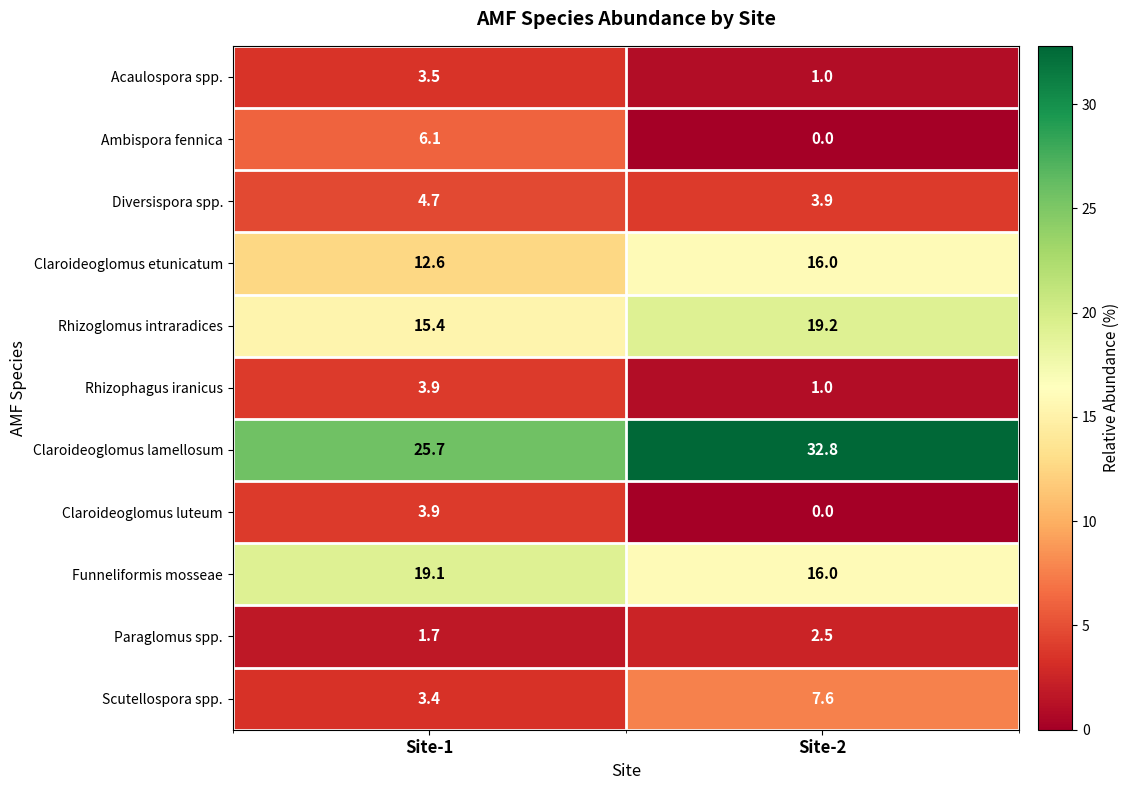

Reading left to right, list all the values displayed in this chart.

Acaulospora spp.: 3.5	1.0
Ambispora fennica: 6.1	0.0
Diversispora spp.: 4.7	3.9
Claroideoglomus etunicatum: 12.6	16.0
Rhizoglomus intraradices: 15.4	19.2
Rhizophagus iranicus: 3.9	1.0
Claroideoglomus lamellosum: 25.7	32.8
Claroideoglomus luteum: 3.9	0.0
Funneliformis mosseae: 19.1	16.0
Paraglomus spp.: 1.7	2.5
Scutellospora spp.: 3.4	7.6